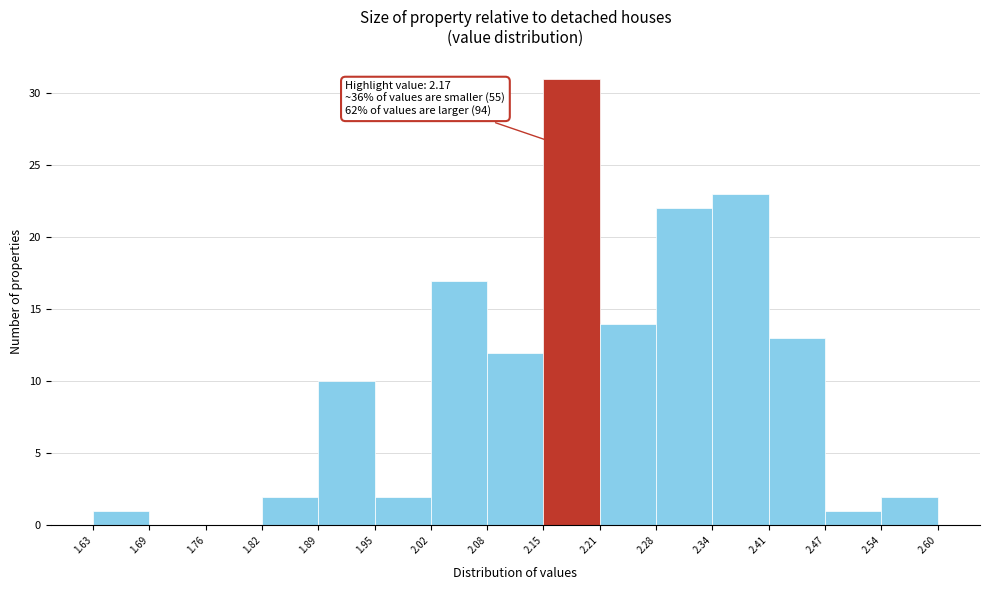

Which range on the x-axis has the tallest bar?

2.15 to 2.21